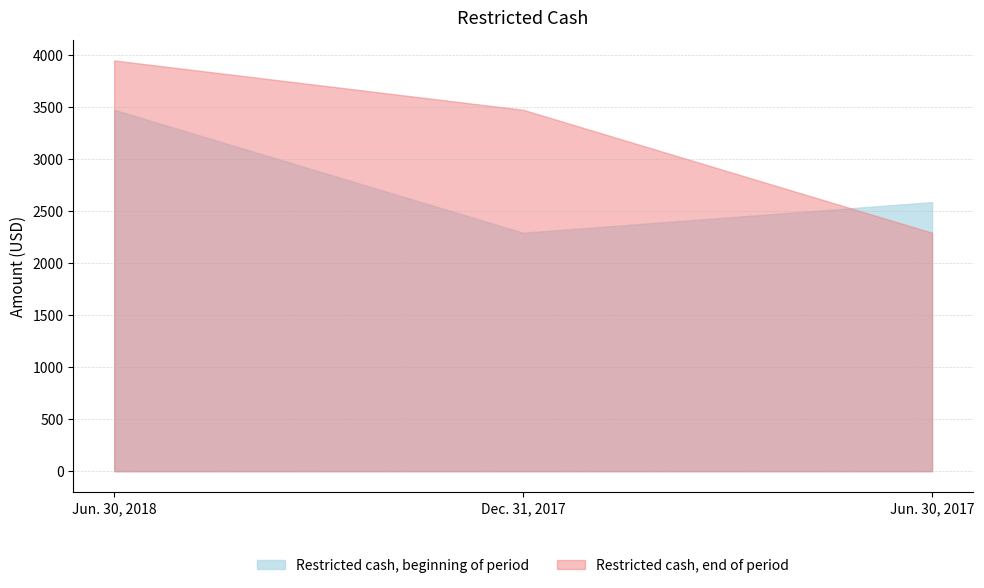

At which category is the sum across all series the highest?

Jun. 30, 2018